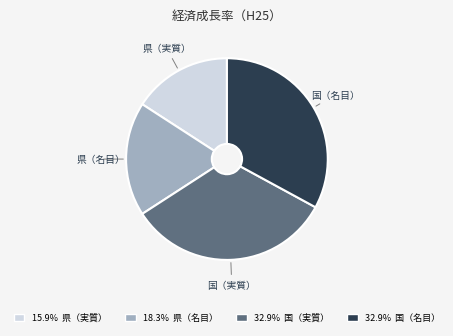

Does any single category account for the majority?

No